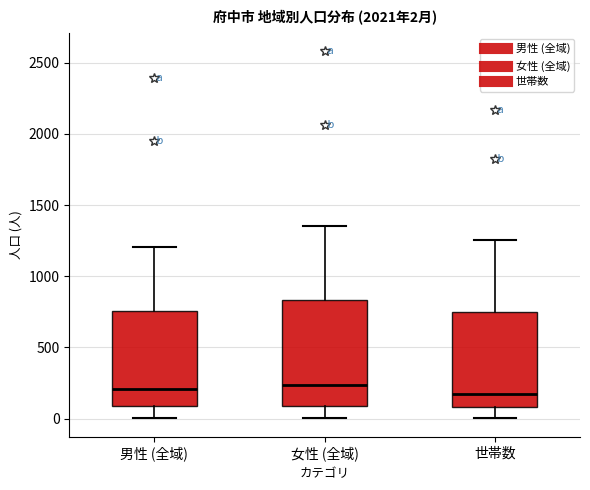

Which box is the tallest, from its lower edge to its upper edge?

女性 (全域)